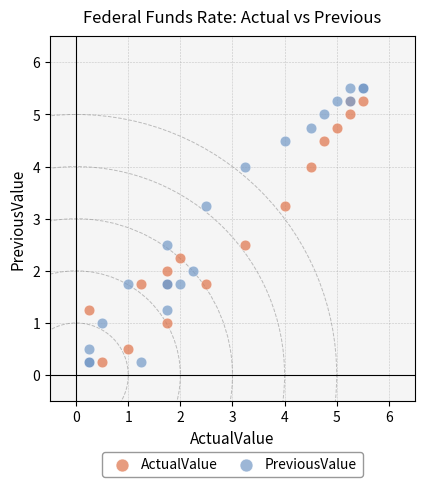

What are all the series names shown in the legend?

ActualValue, PreviousValue